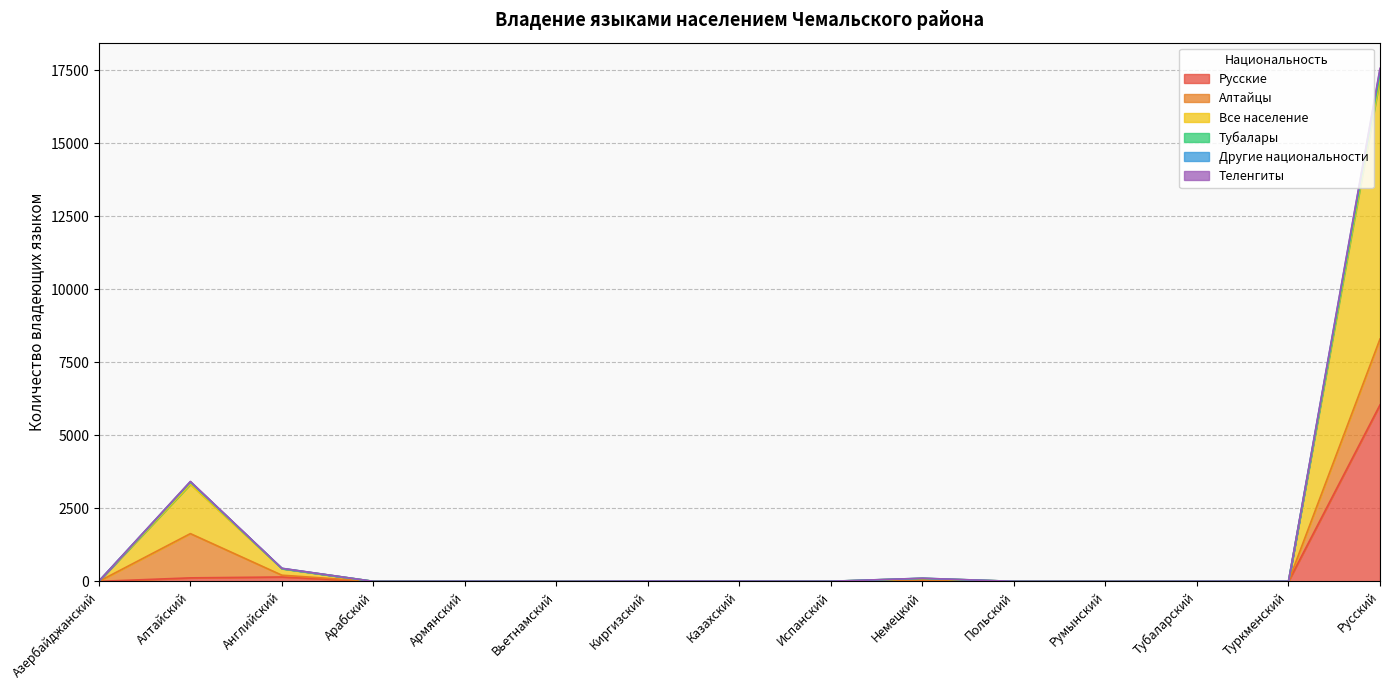

At which category is the sum across all series the highest?

Русский